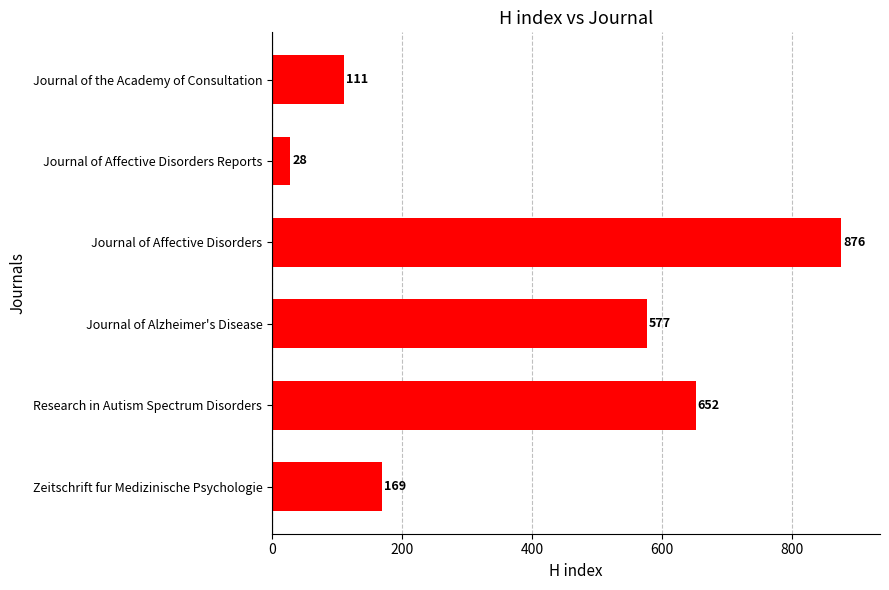

At which category does the chart reach its minimum across all series?

Journal of Affective Disorders Reports